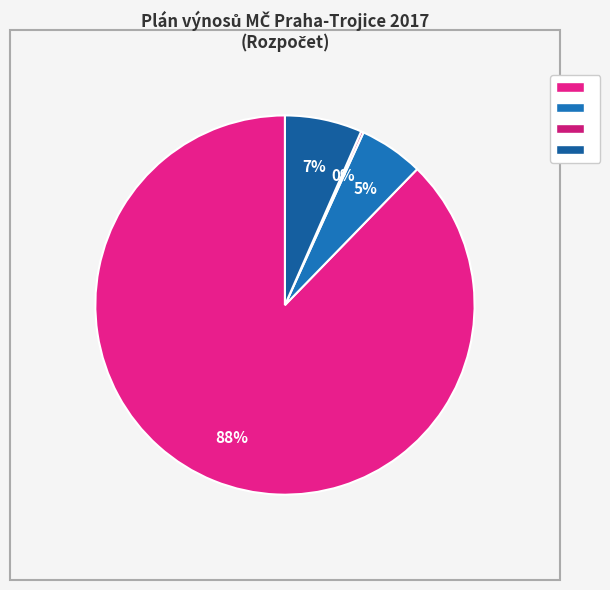

Rank the categories by value from highest to lowest.

pronájmy, jiné ostatní výnosy, prodeje, úroky